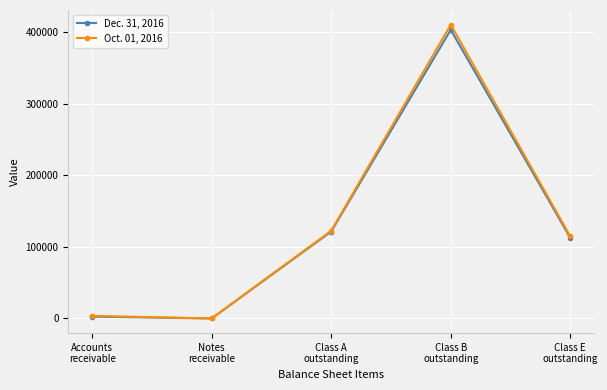

Which series has the widest spread of values?

Oct. 01, 2016